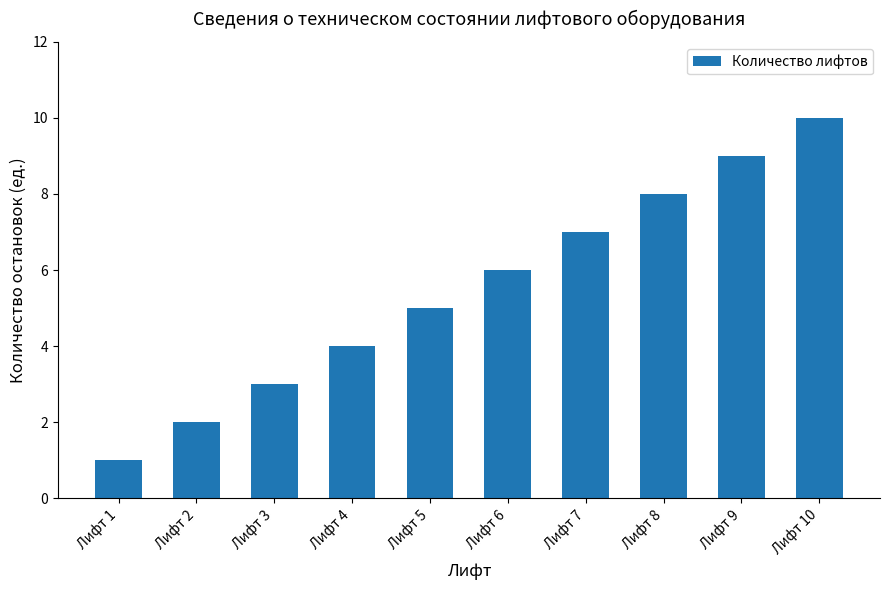

How many data points does each series have?

10